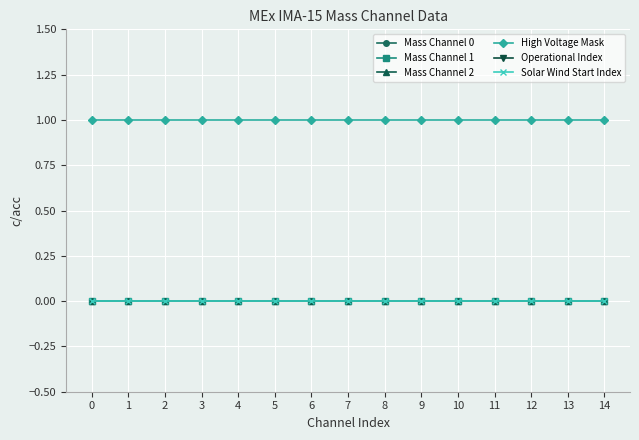

Reading right to left, extract all data points from this chart.

Mass Channel 0: 0	0	0	0	0	0	0	0	0	0	0	0	0	0	0
Mass Channel 1: 0	0	0	0	0	0	0	0	0	0	0	0	0	0	0
Mass Channel 2: 0	0	0	0	0	0	0	0	0	0	0	0	0	0	0
High Voltage Mask: 1	1	1	1	1	1	1	1	1	1	1	1	1	1	1
Operational Index: 24	24	24	24	24	24	24	24	24	24	24	24	24	24	24
Solar Wind Start Index: 0	0	0	0	0	0	0	0	0	0	0	0	0	0	0